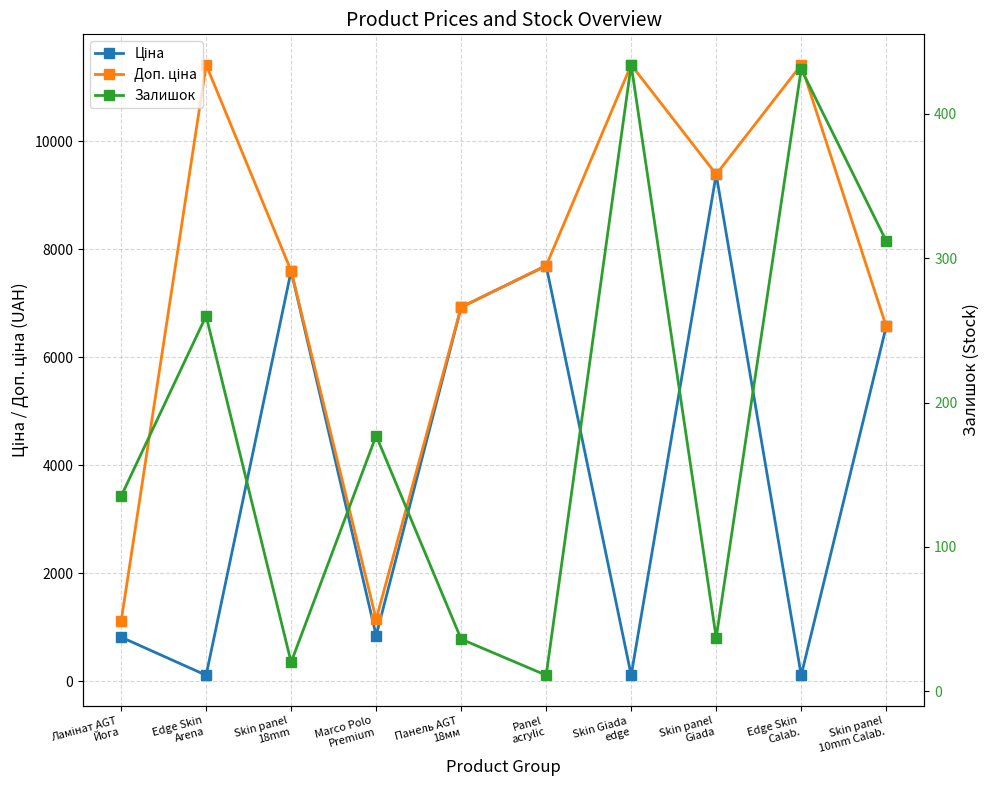

Which series has the widest spread of values?

Доп. ціна